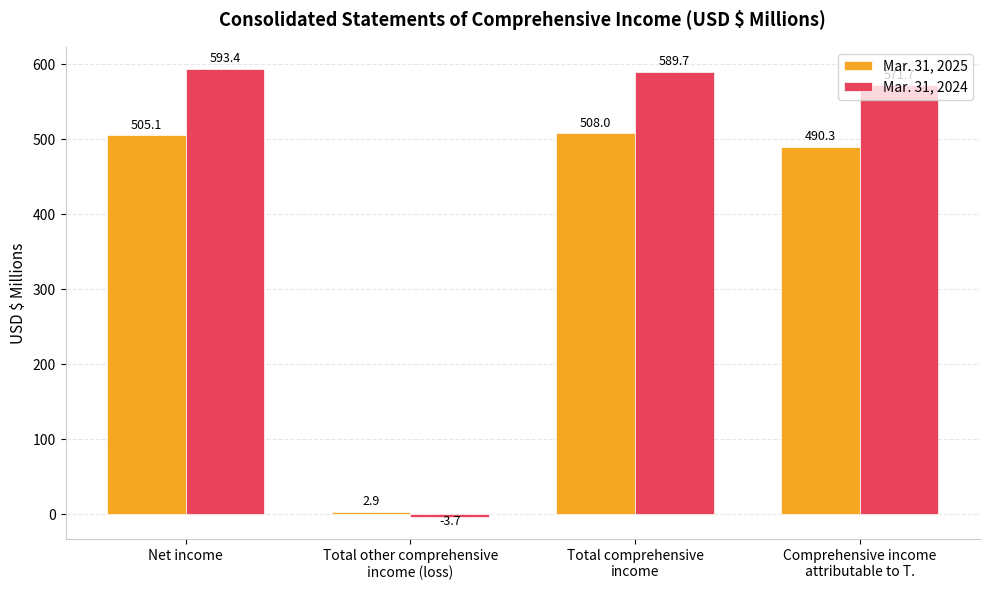

What is the difference between the Mar. 31, 2025 values at Net income and Total other comprehensive
income (loss)?

502.2